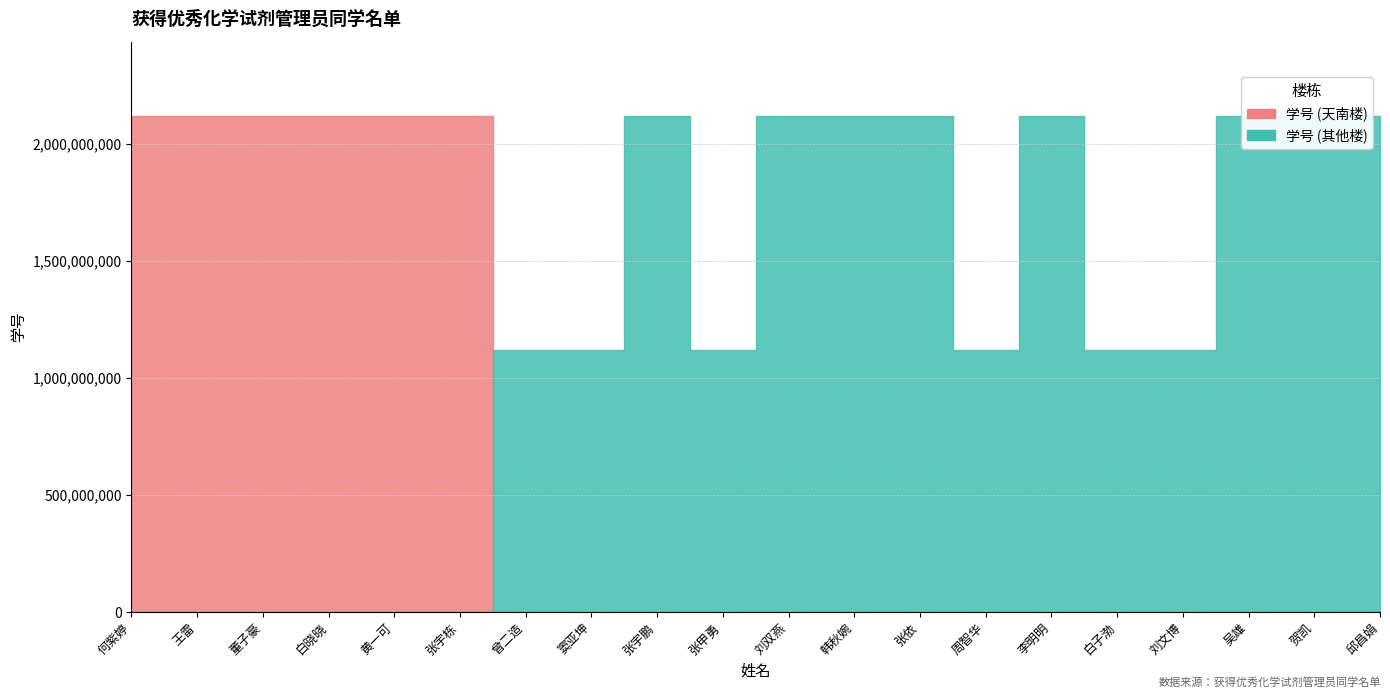

At which label is 学号 (其他楼) closest to 1060085412?

窦亚坤